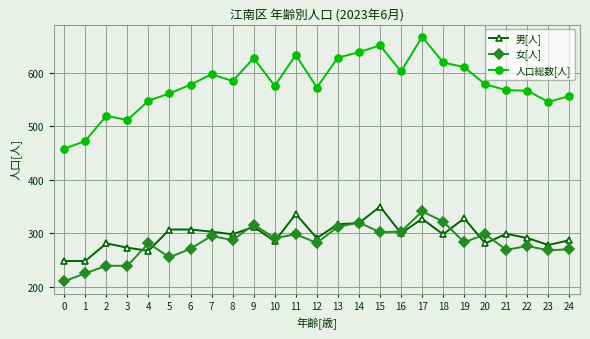

At 21, list the series in order from largest to smallest.

人口総数[人], 男[人], 女[人]